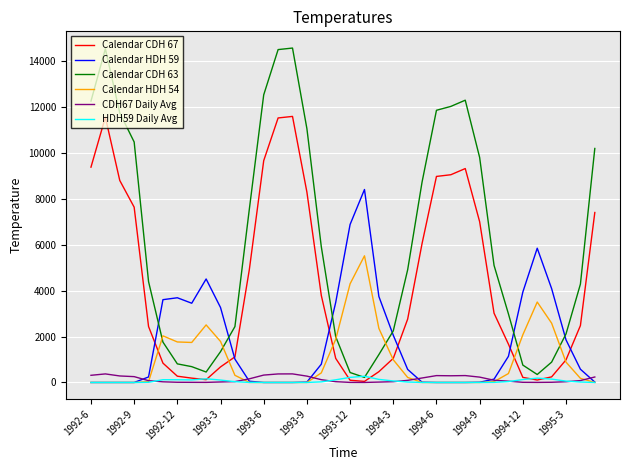

At how many categories does at least one series exceed 1511?

36